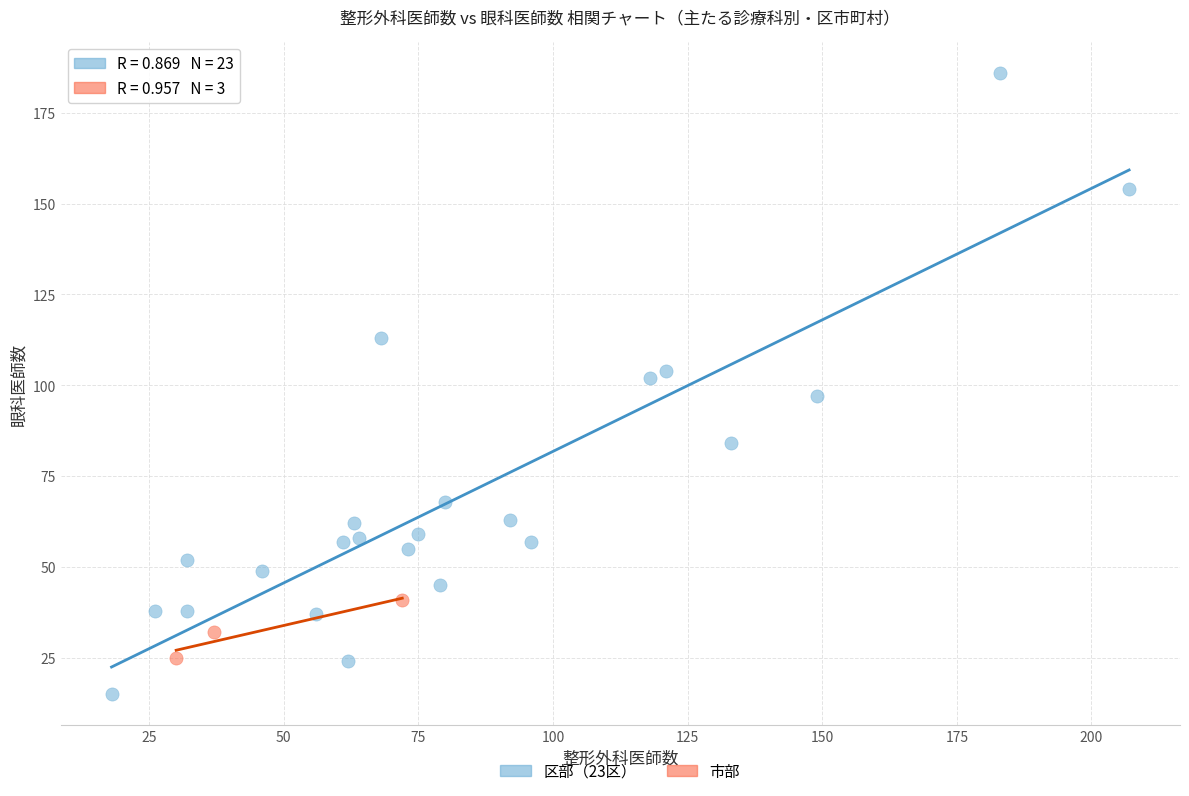

What are all the series names shown in the legend?

区部（23区）, 市部